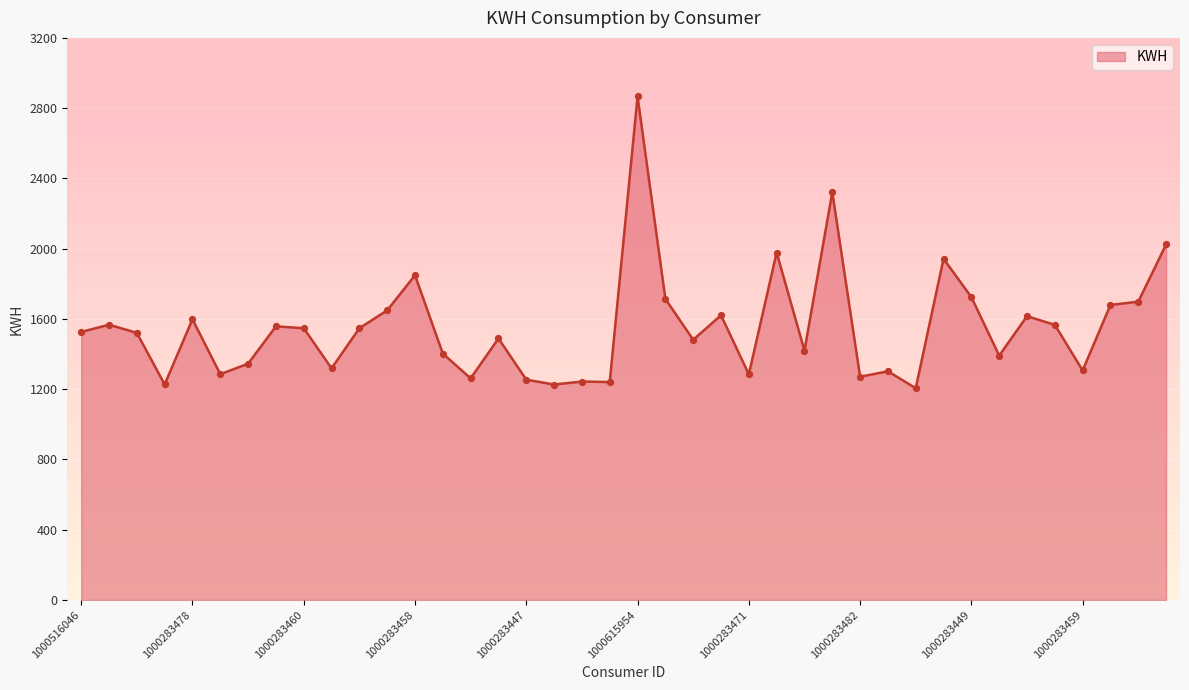

What is the difference between the maximum and minimum values?

1661.1